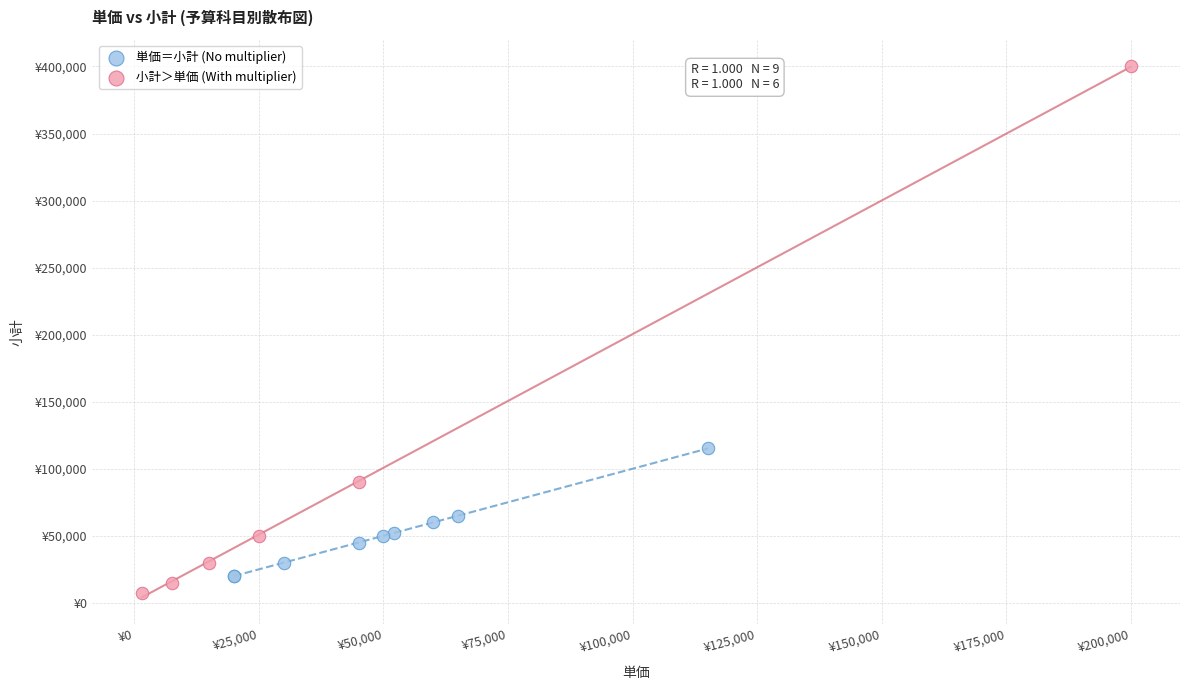

Which series contains the lowest Y value?

小計＞単価 (With multiplier)